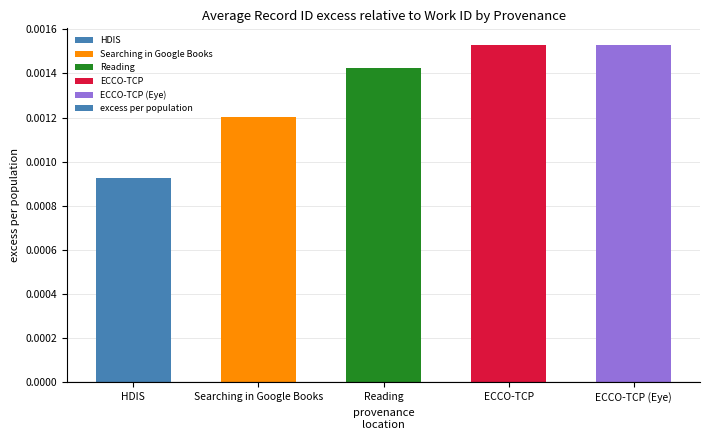

Does the chart contain stacked bars?

No